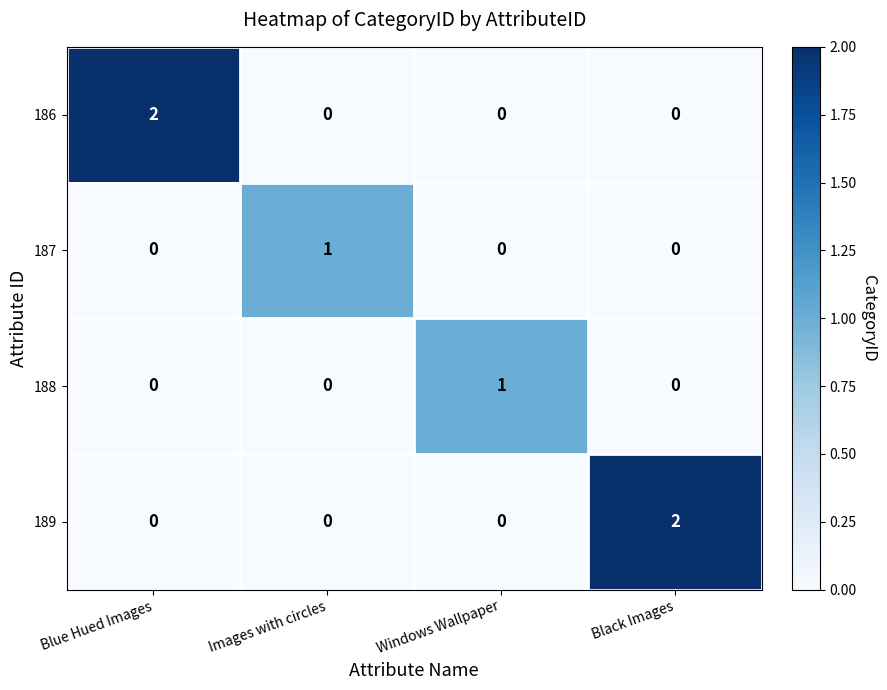

True or false: 189 has a value of 0 at Windows Wallpaper.

True